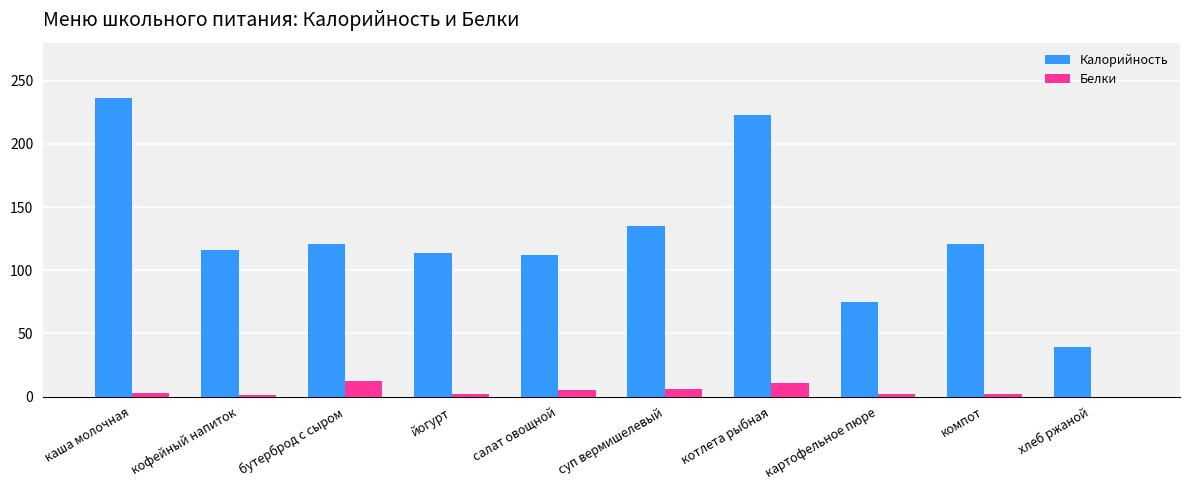

The value of Белки at котлета рыбная is 11. True or false?

True